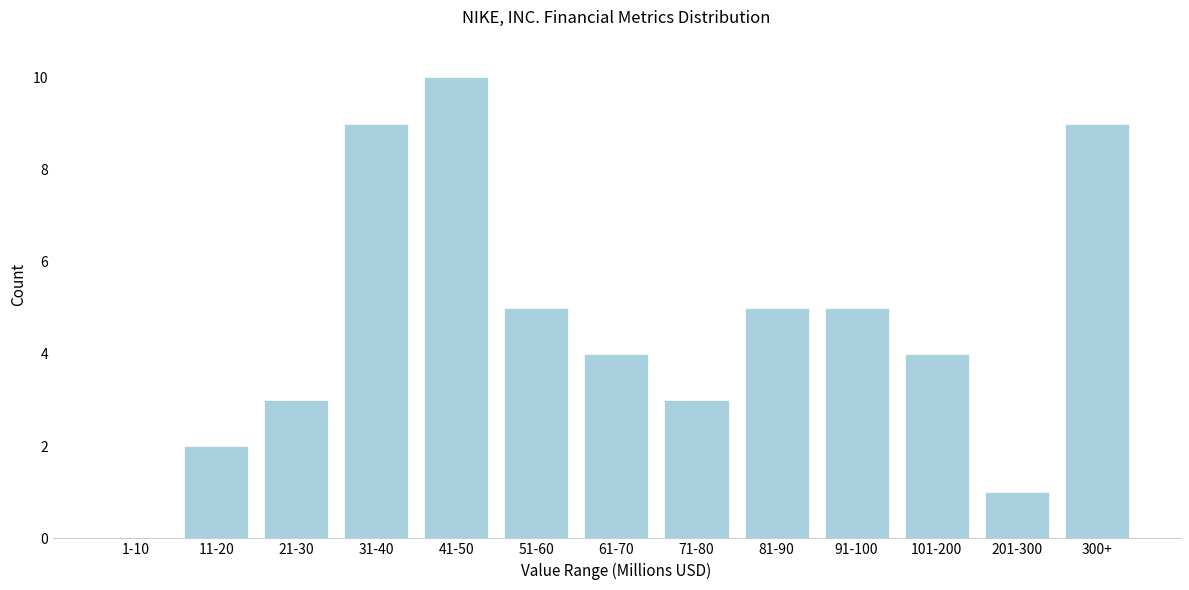

Reading left to right, extract all data points from this chart.

1-10=0	11-20=2	21-30=3	31-40=9	41-50=10	51-60=5	61-70=4	71-80=3	81-90=5	91-100=5	101-200=4	201-300=1	300+=9